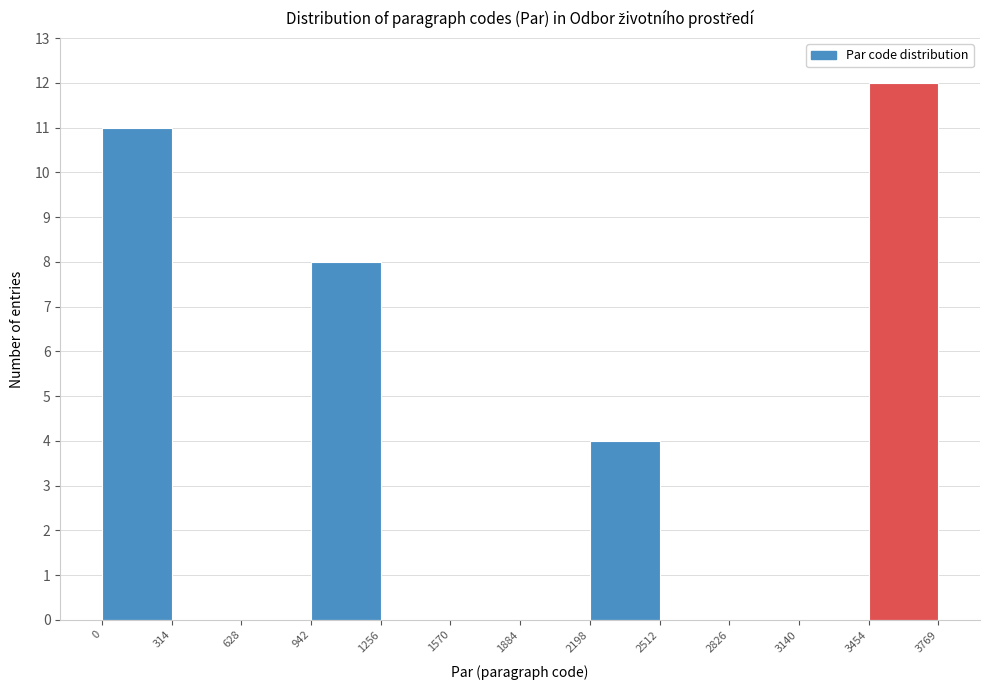

Reading left to right, transcribe this chart: for each bar, give the range it covers on the x-axis and its height. The values are not printed on the chart, so give them approximately, as read against the axis.

0 to 314: 11
314 to 628: 0
628 to 942: 0
942 to 1256: 8
1256 to 1570: 0
1570 to 1884: 0
1884 to 2198: 0
2198 to 2512: 4
2512 to 2826: 0
2826 to 3140: 0
3140 to 3454: 0
3454 to 3769: 12